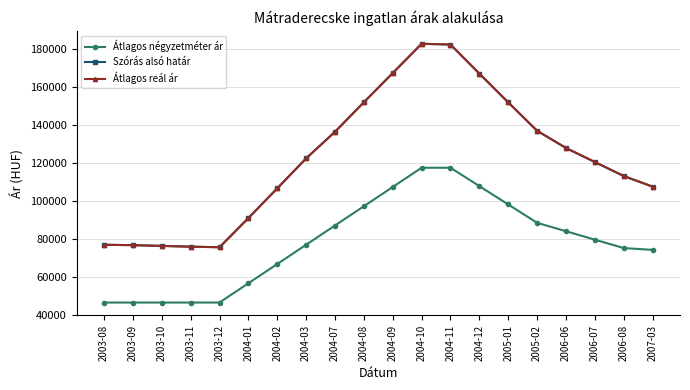

Is this an area chart (filled region under the line)?

No